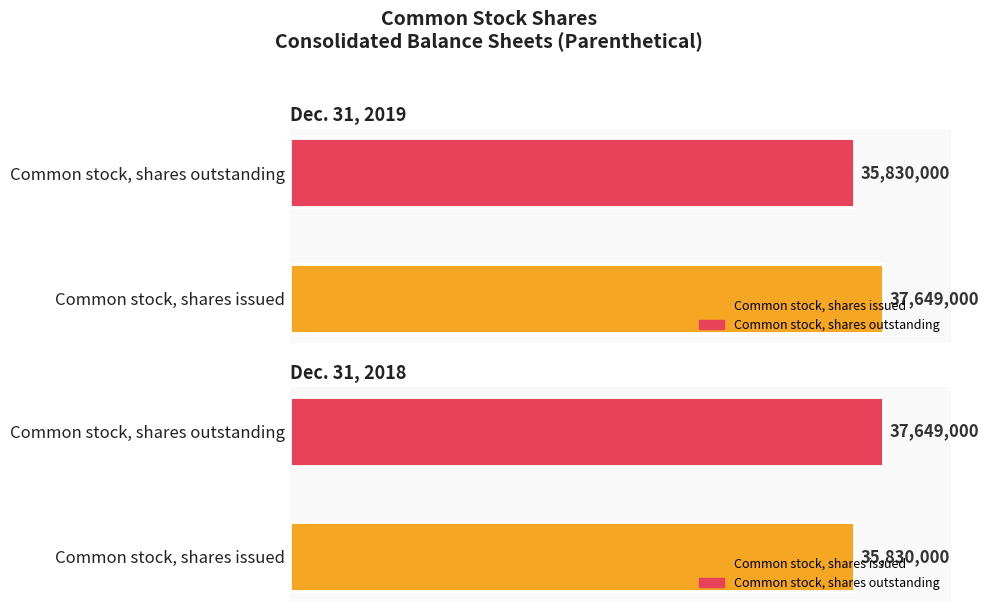

The value of Dec. 31, 2018 at Common stock, shares issued is 12656882. True or false?

False